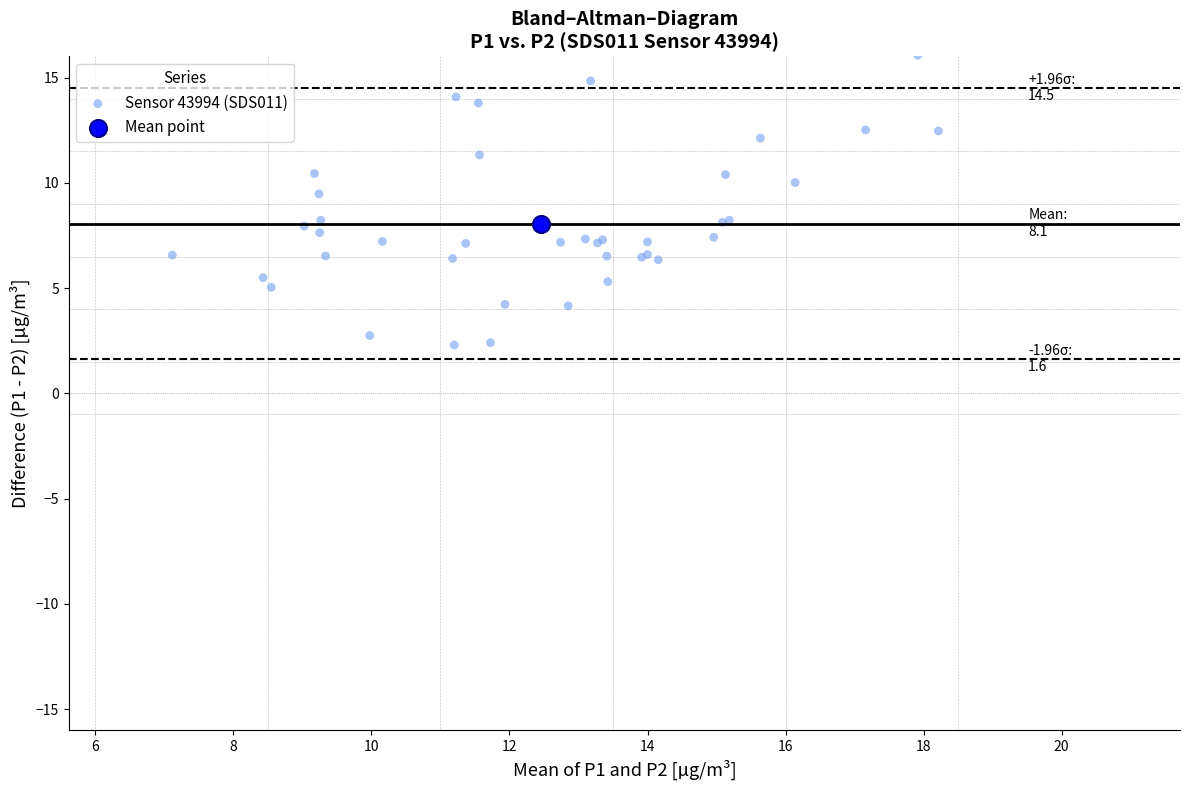

What are all the series names shown in the legend?

Sensor 43994 (SDS011), Mean point